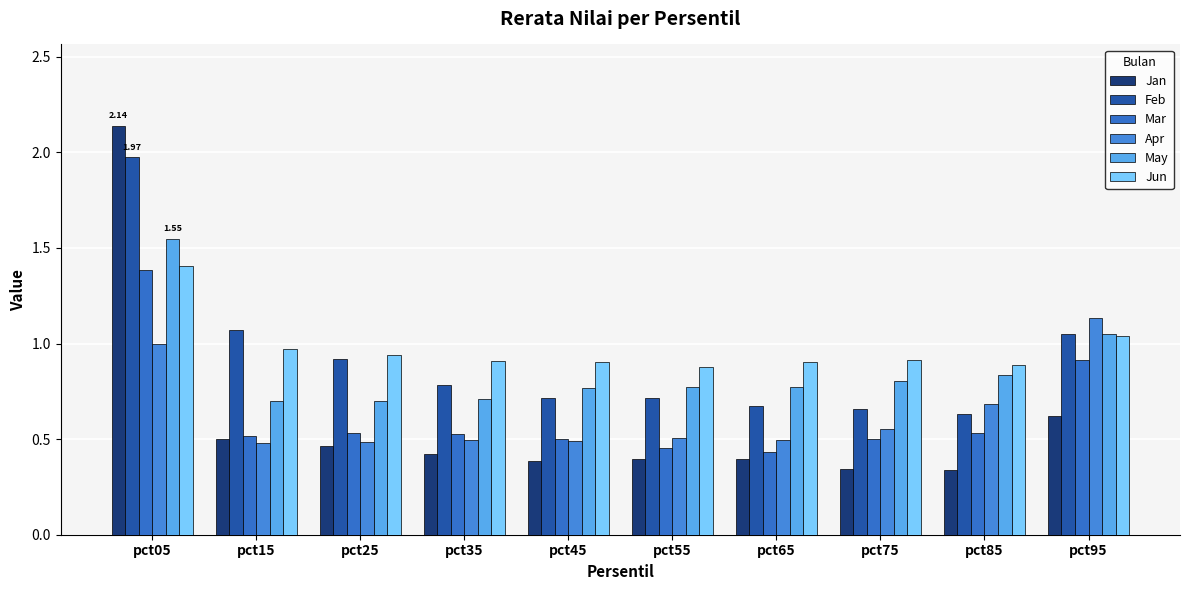

Which series has the widest spread of values?

Jan